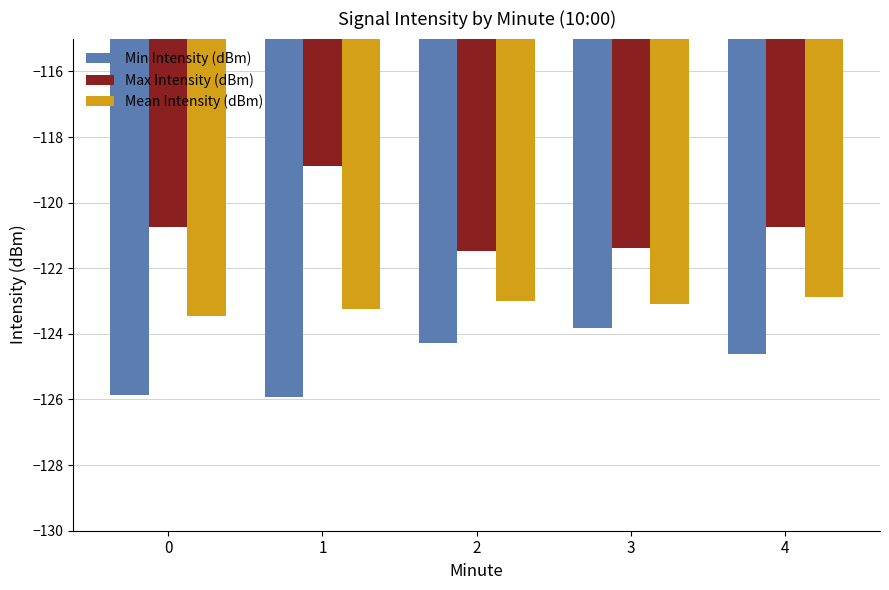

What is the sum of the Min Intensity (dBm) values at 4 and 3?

-248.4